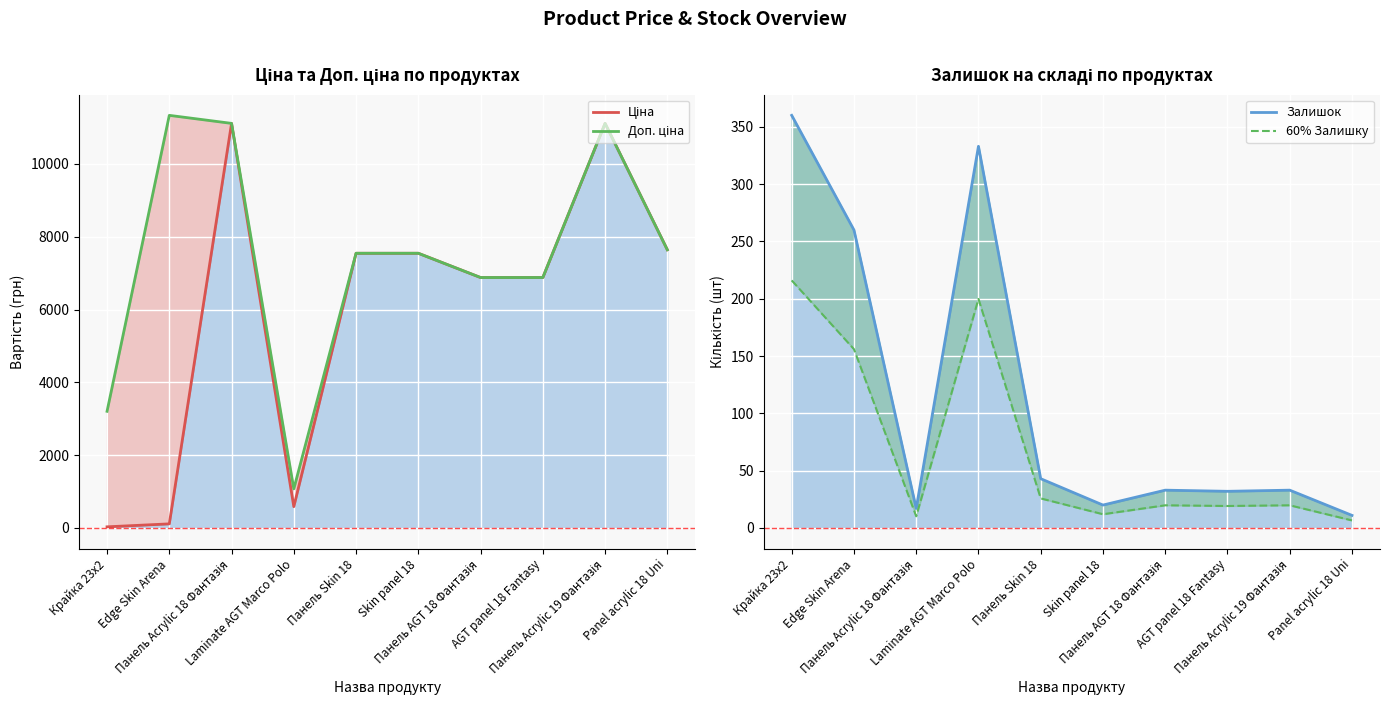

What is the maximum value for Залишок?

360.0